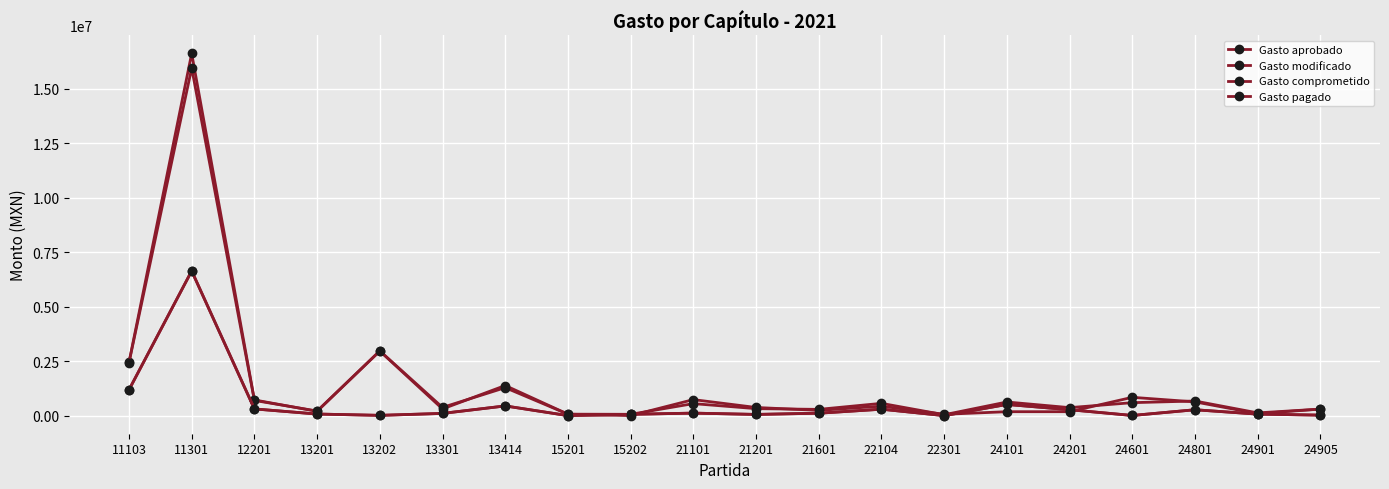

Does the chart have visible grid lines?

Yes